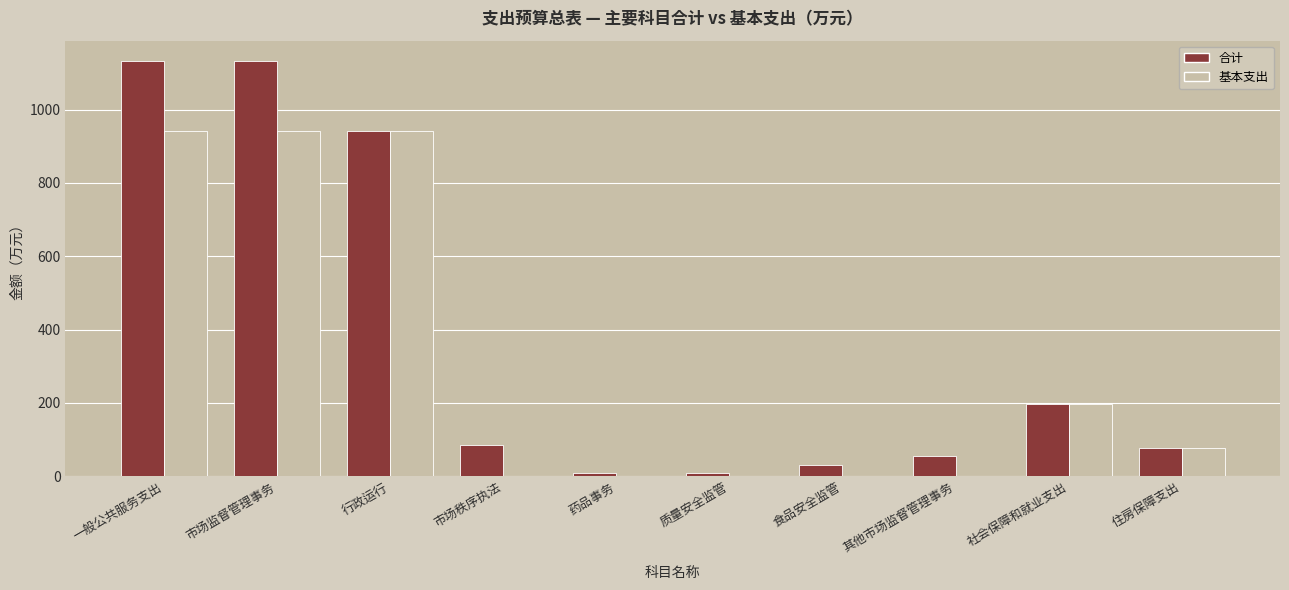

The value of 基本支出 at 一般公共服务支出 is 941.3. True or false?

True